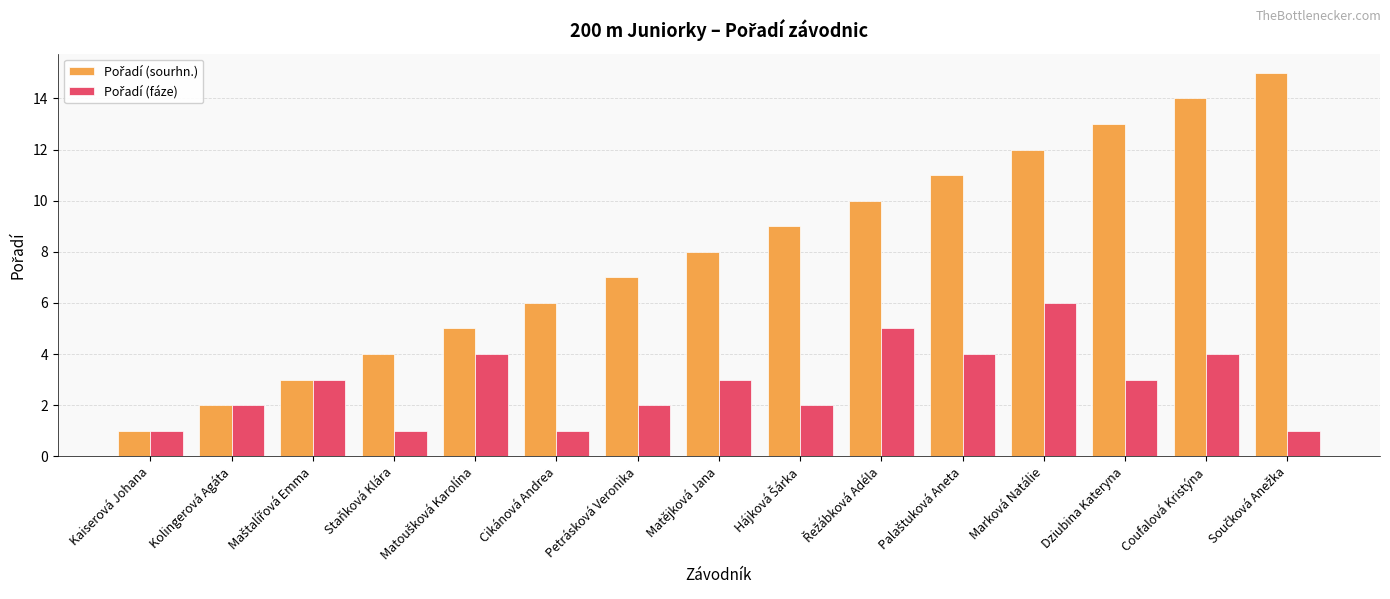

What is the label of the 7th bar from the left?

Petrásková Veronika